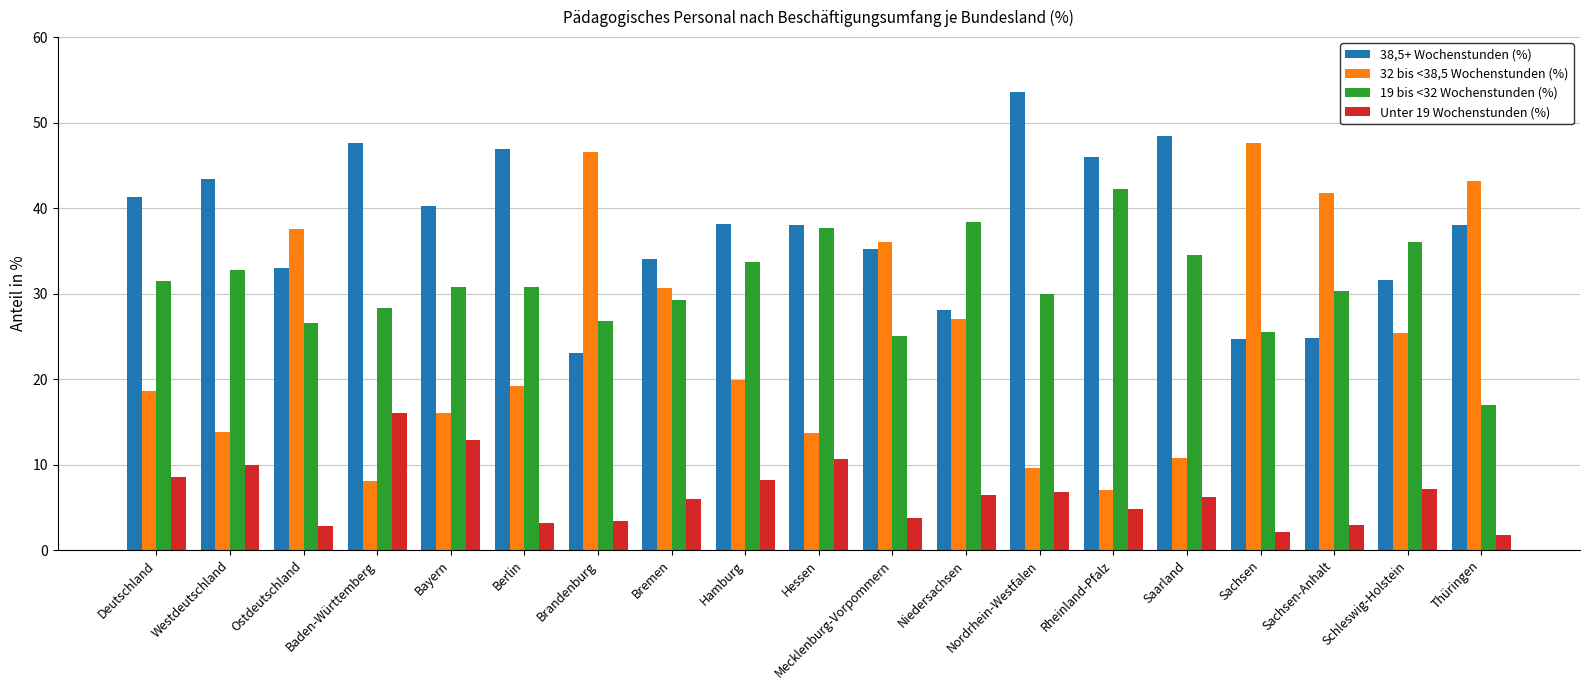

What is the label of the 18th bar from the left?

Schleswig-Holstein